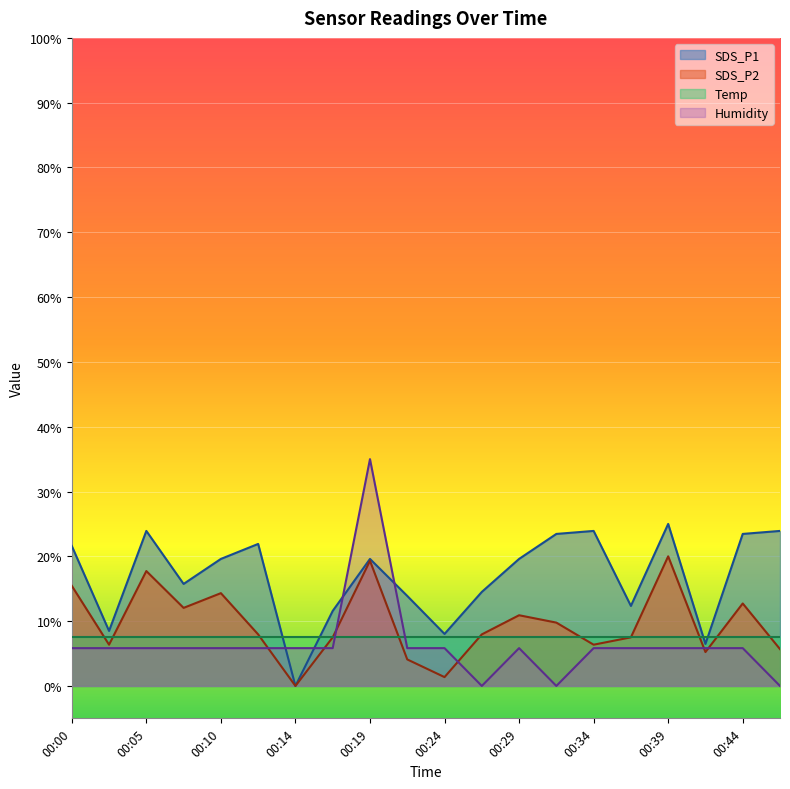

What is the maximum value for SDS_P1?

25.0